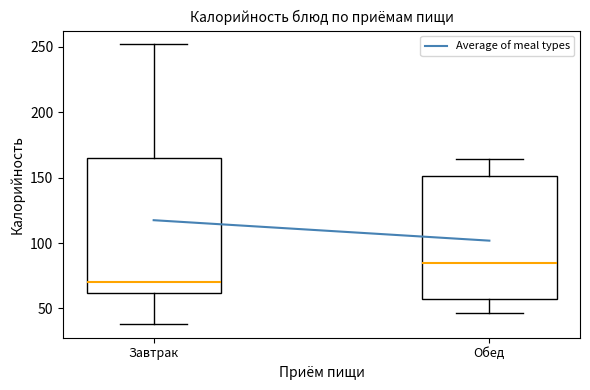

Which box's median line is the highest?

Обед